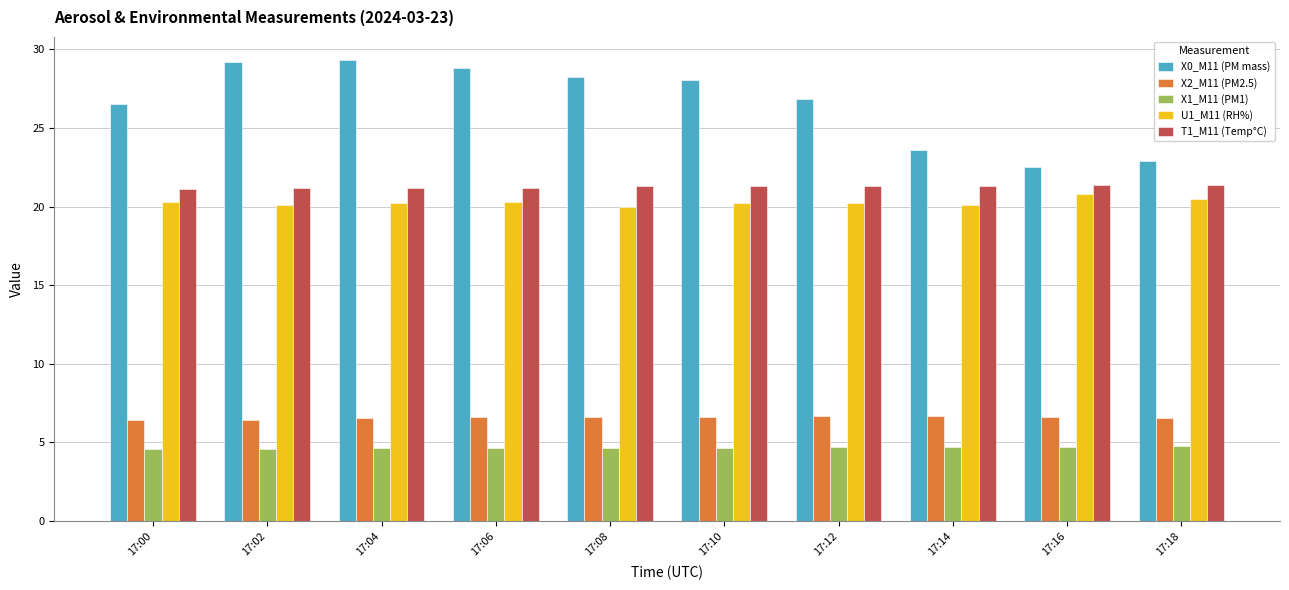

Is the value of X1_M11 (PM1) at 17:10 greater than the value of U1_M11 (RH%) at 17:18?

No